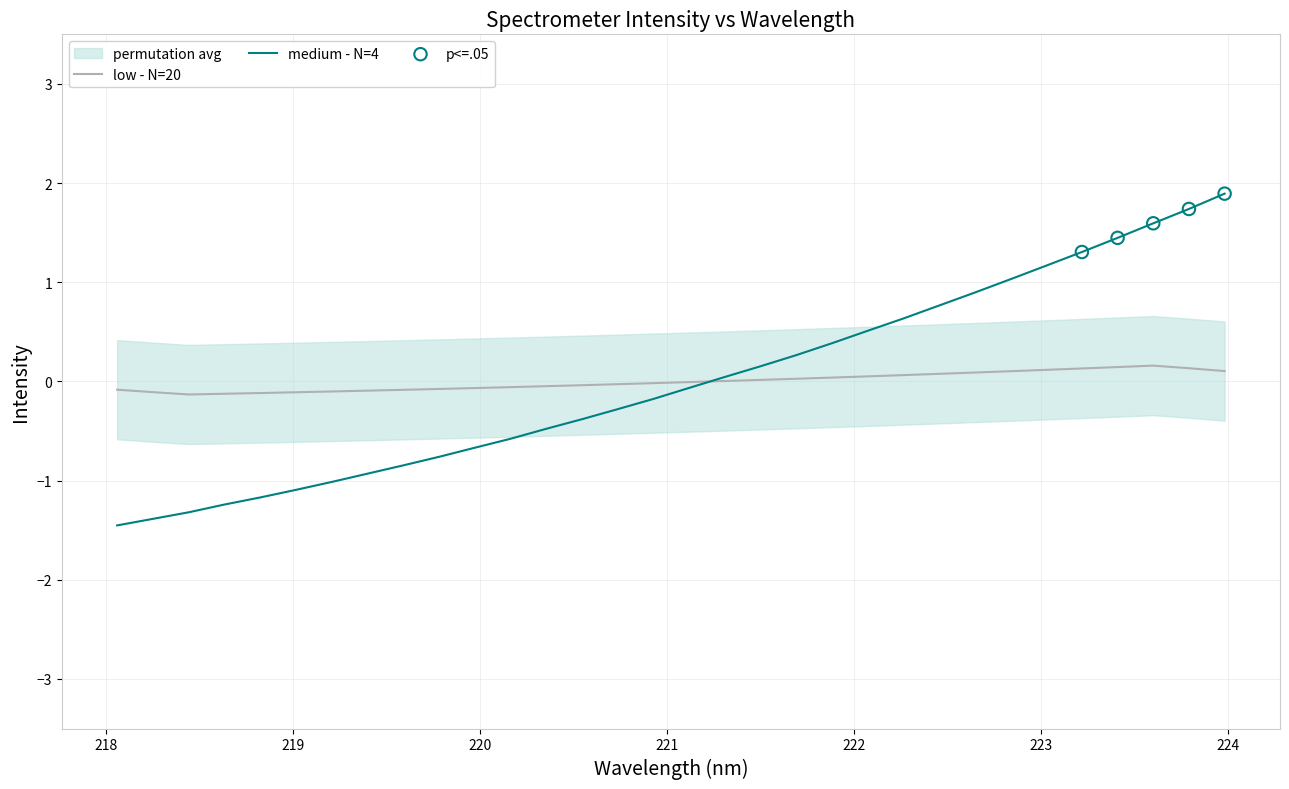

What is the minimum value for medium - N=4?

-1.5